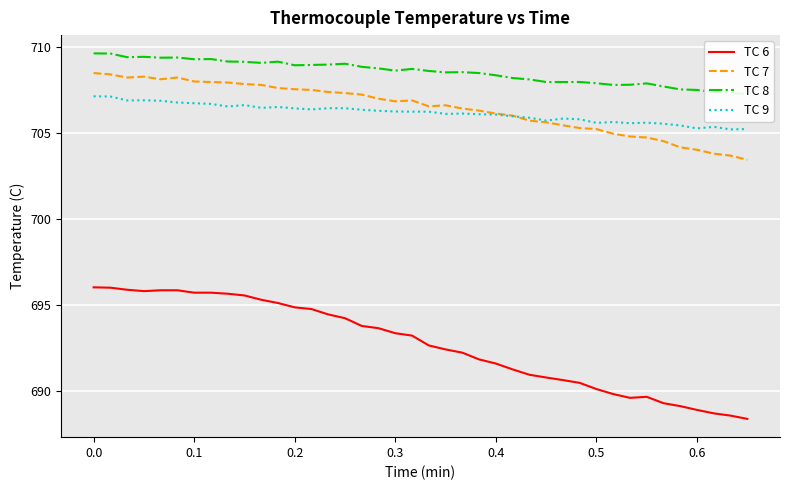

True or false: TC 9 and TC 6 intersect in this chart.

False